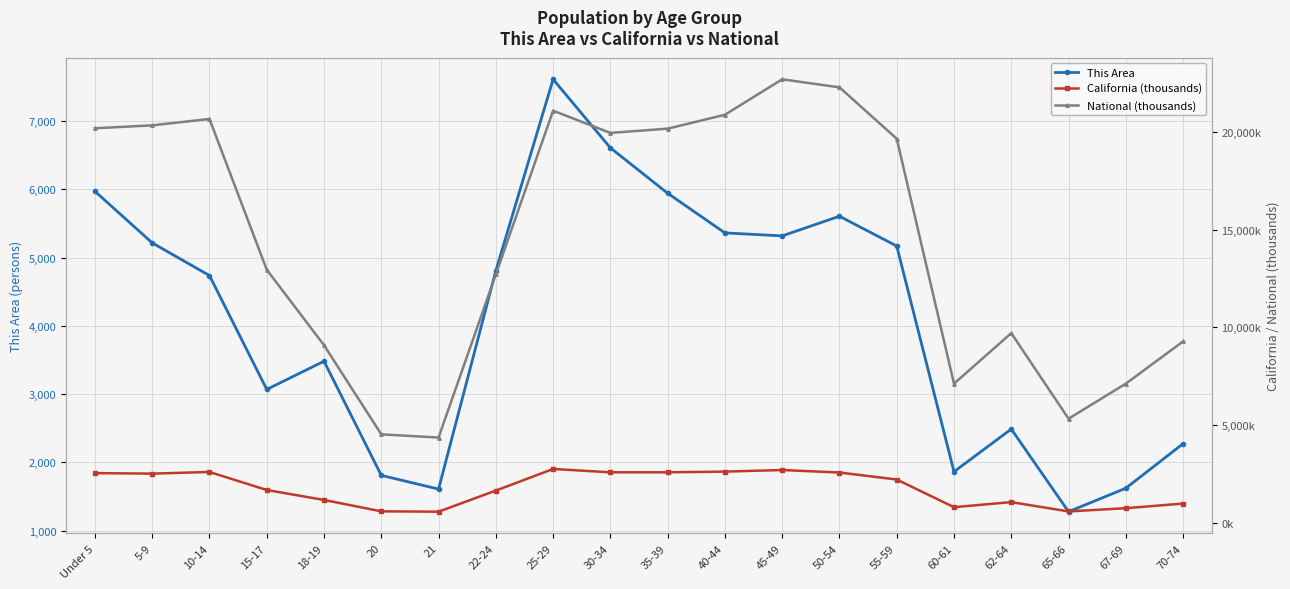

What is the difference between the maximum and minimum values in the California (thousands) series?

2188.6